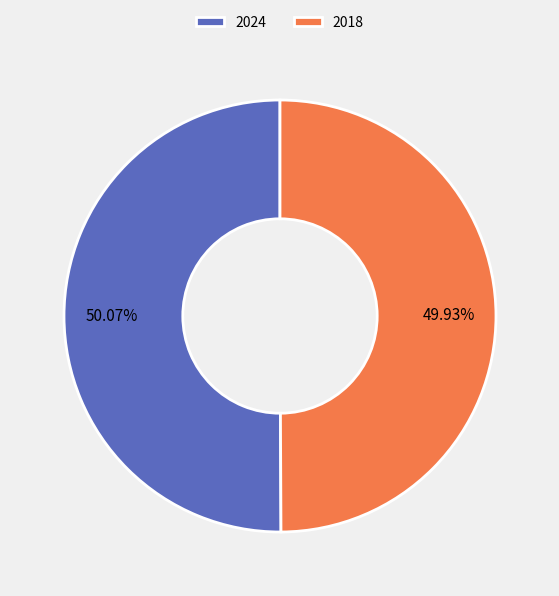

True or false: 2018 accounts for 50% of the total.

True